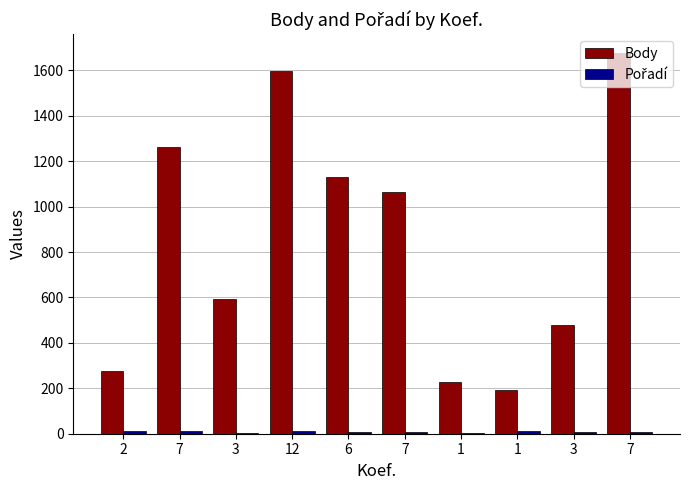

How many groups of bars are there?

10